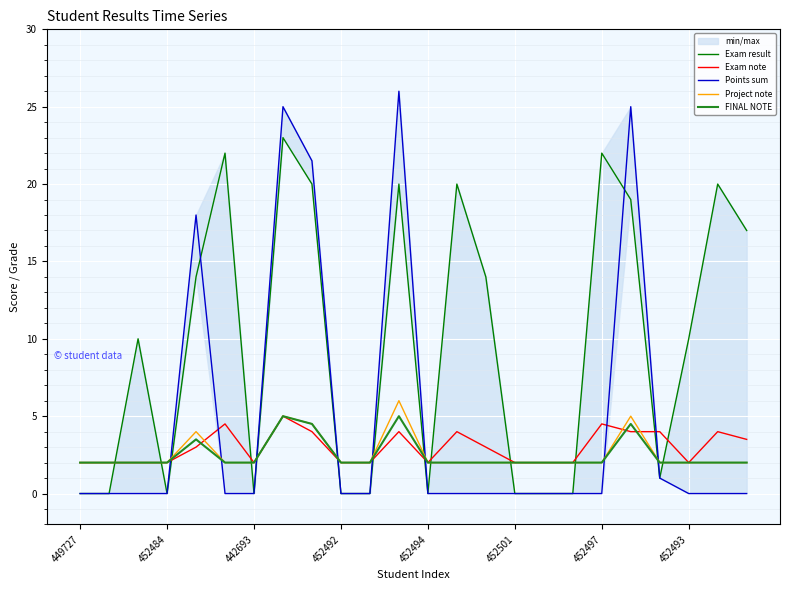

Is it true that Exam note equals 0.6 at 17?

False